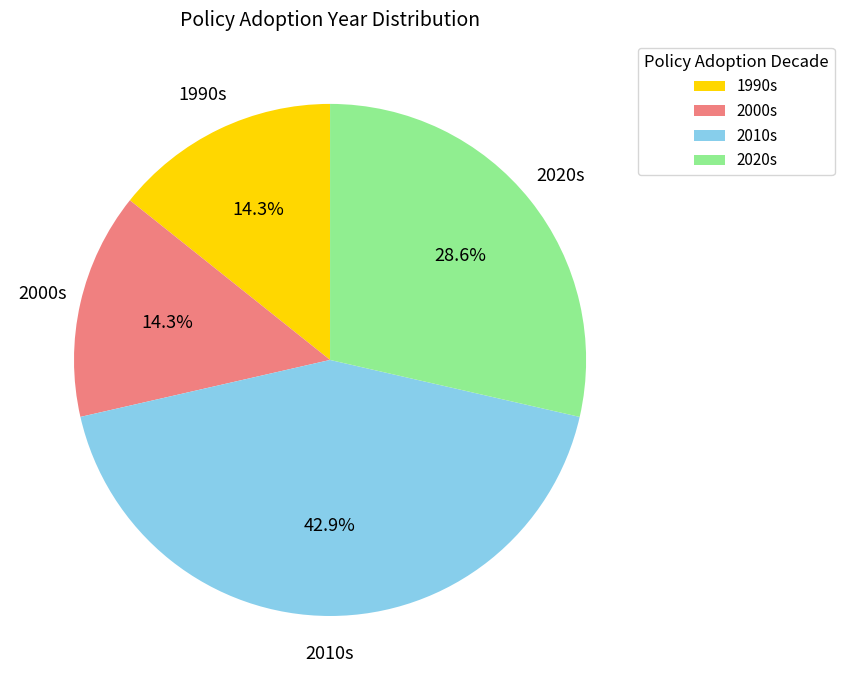

Which category has the biggest portion of the pie?

2010s